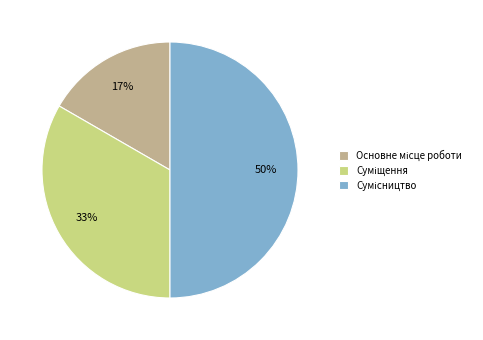

To the nearest percent, what is the difference between the largest and smallest slice percentages?

33%